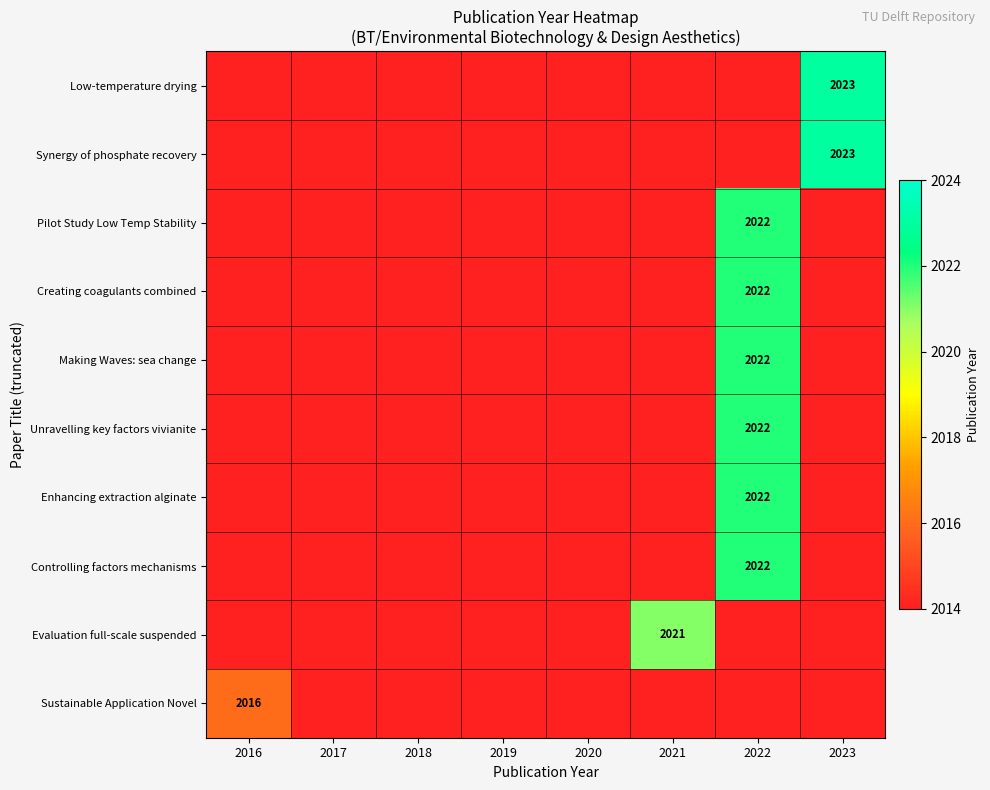

What is the sum of all Controlling factors mechanisms values?

16120